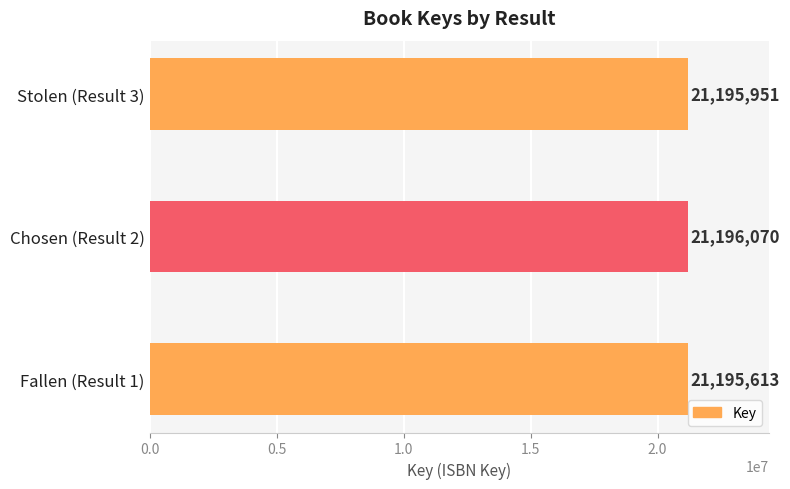

Count the values in the range 21195613 to 21196070.

3